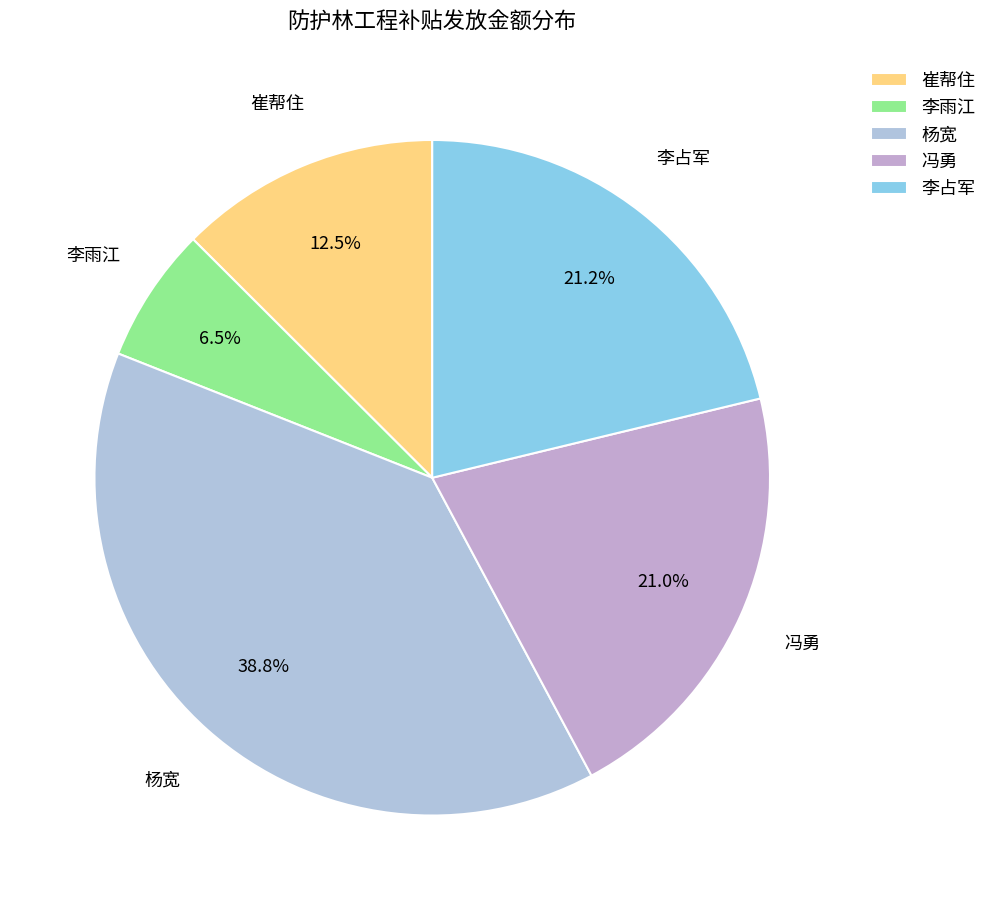

Which slice is the largest?

杨宽